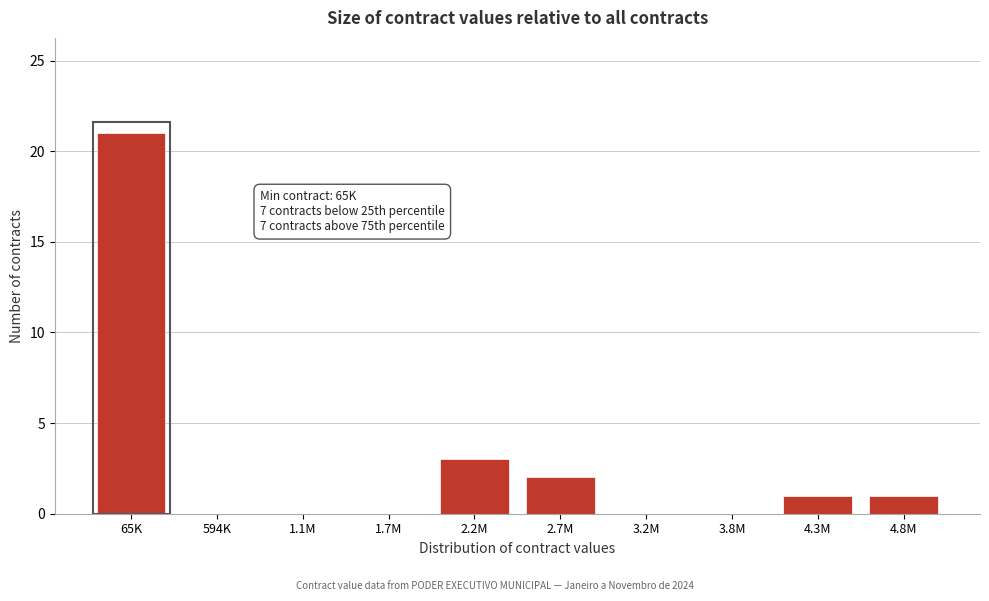

Which label corresponds to the largest value in the chart?

65K